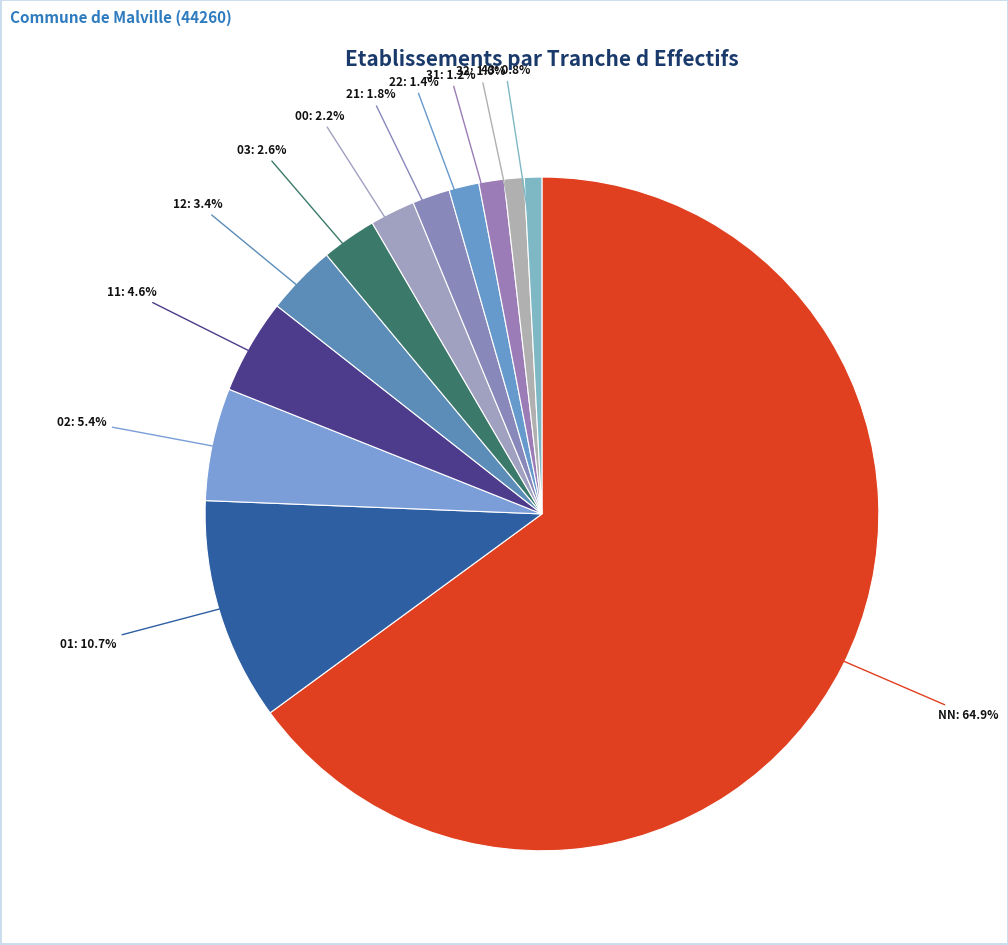

Is NN the majority of the pie?

Yes